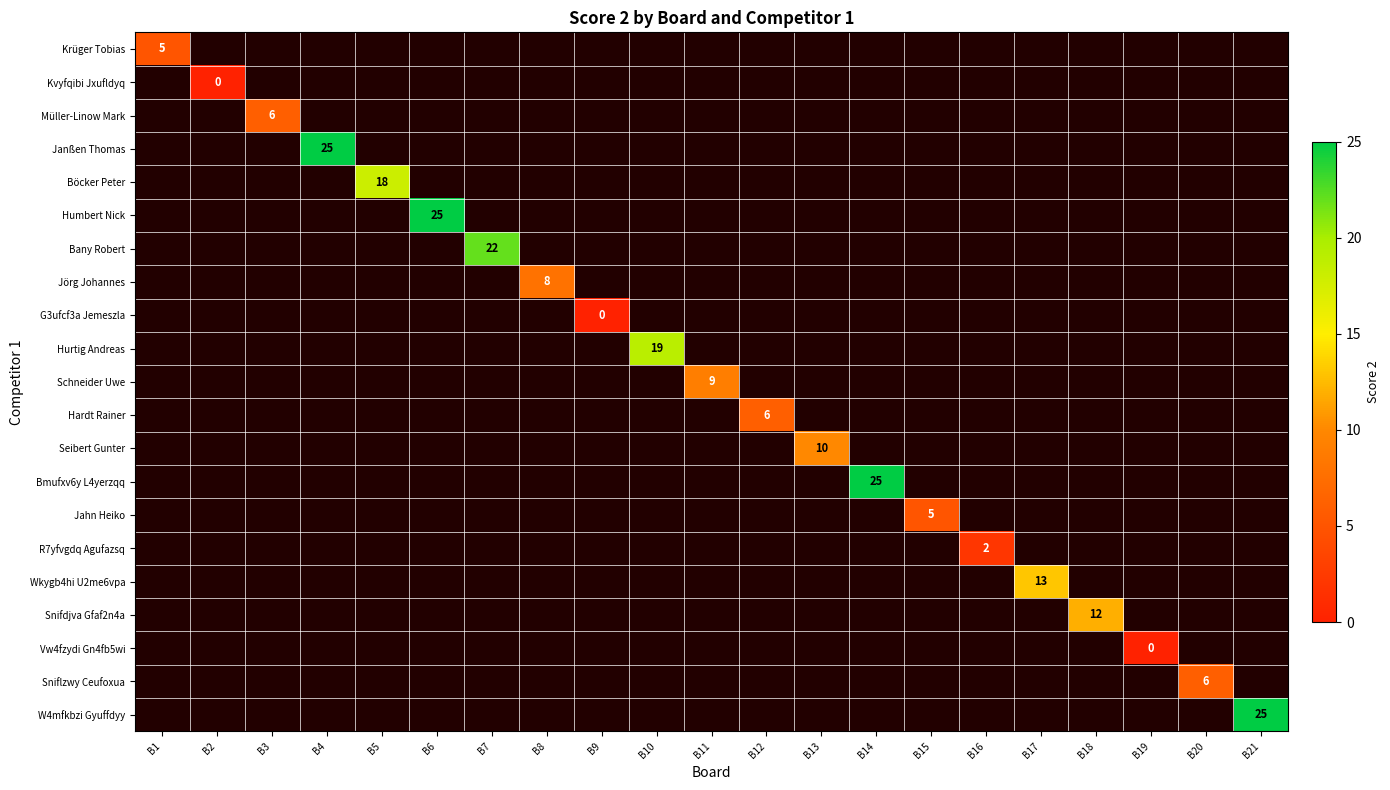

Is it true that Sniflzwy Ceufoxua equals 3 at B20?

False